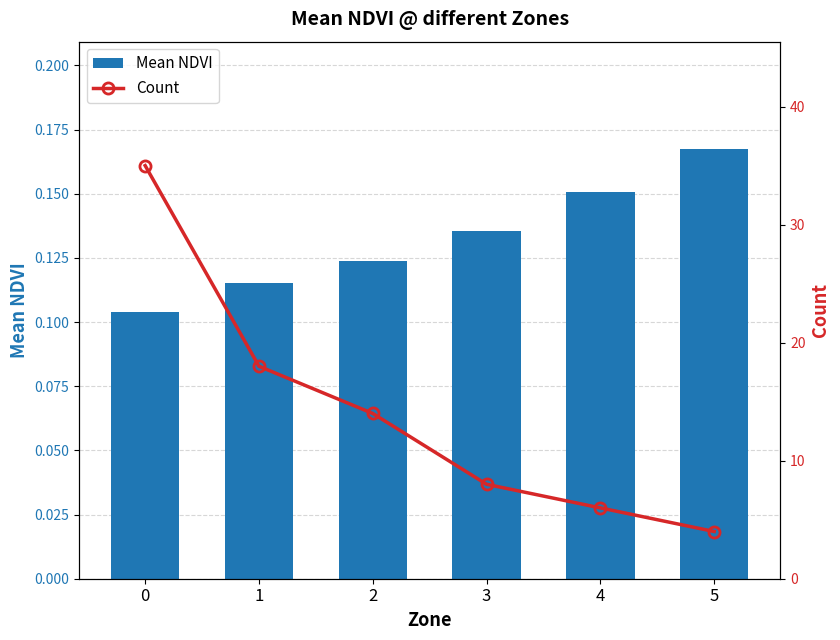

How many Mean NDVI values are between 0 and 1?

6